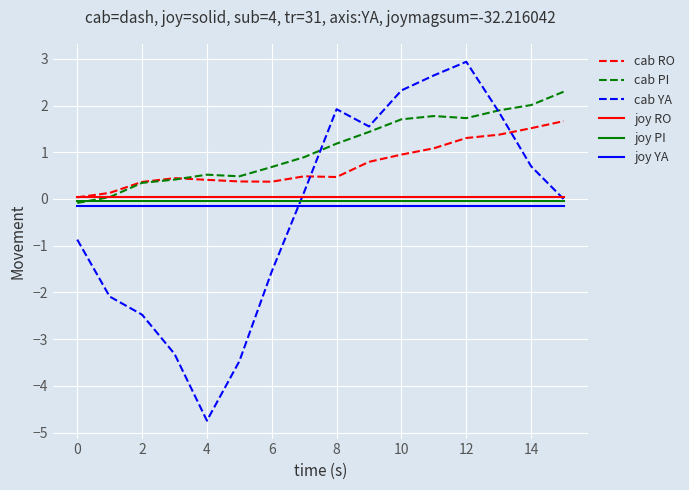

Which series has the widest spread of values?

cab YA